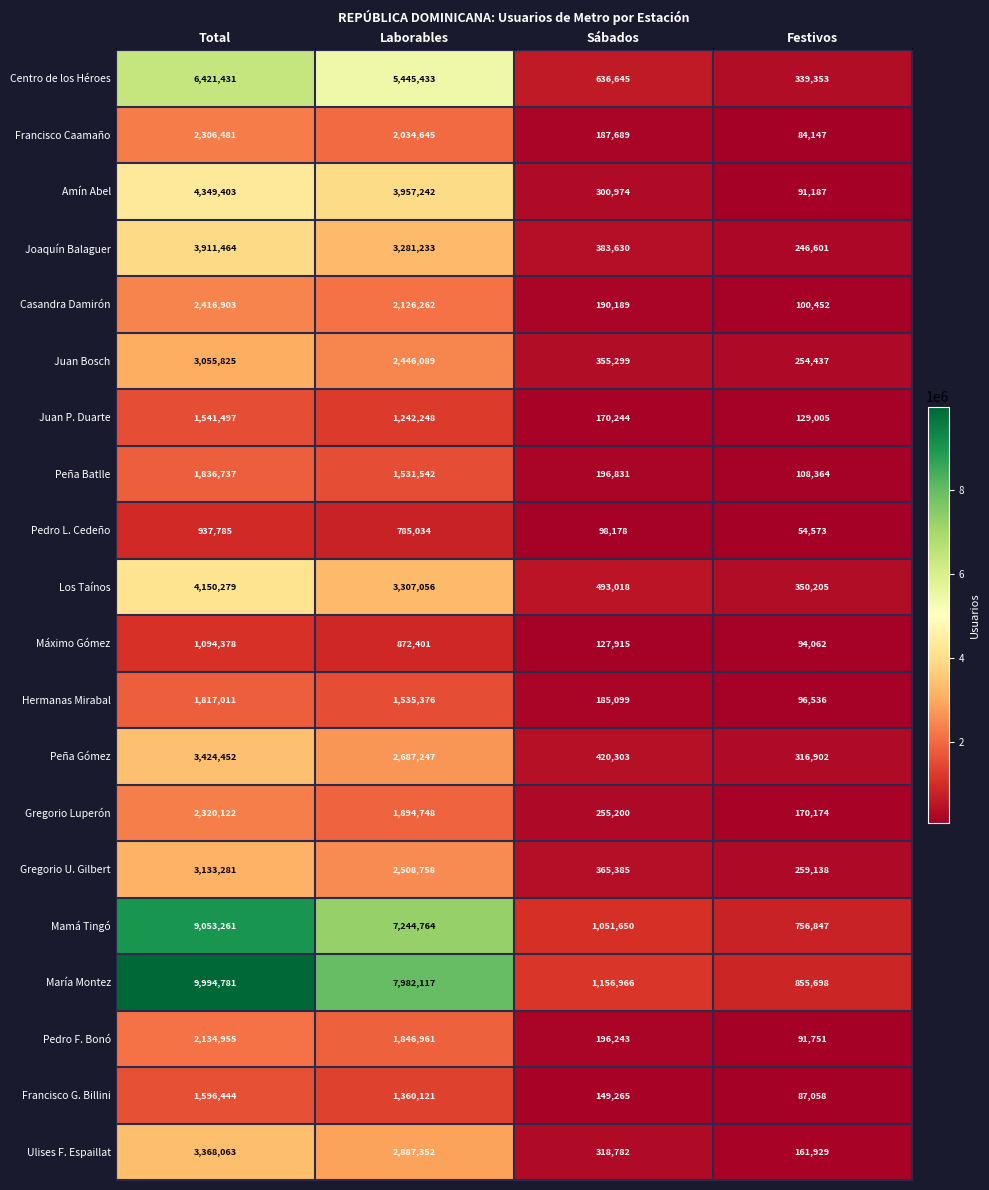

At how many categories does at least one series exceed 4807172?

2